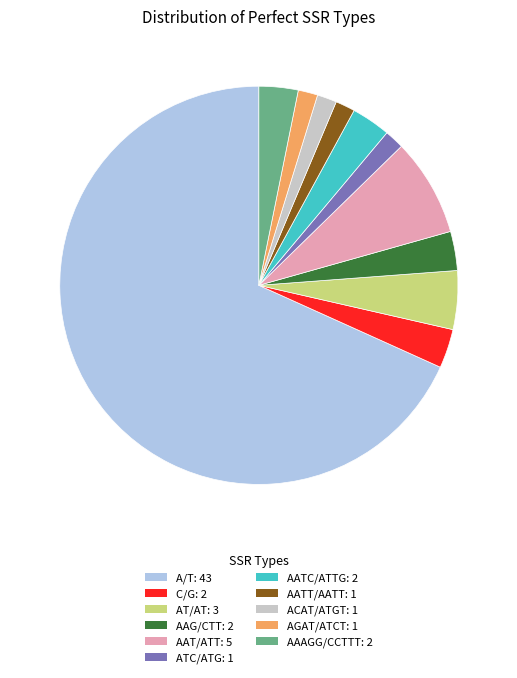

Combined, do ACAT/ATGT: 1 and AGAT/ATCT: 1 account for over 50%?

No